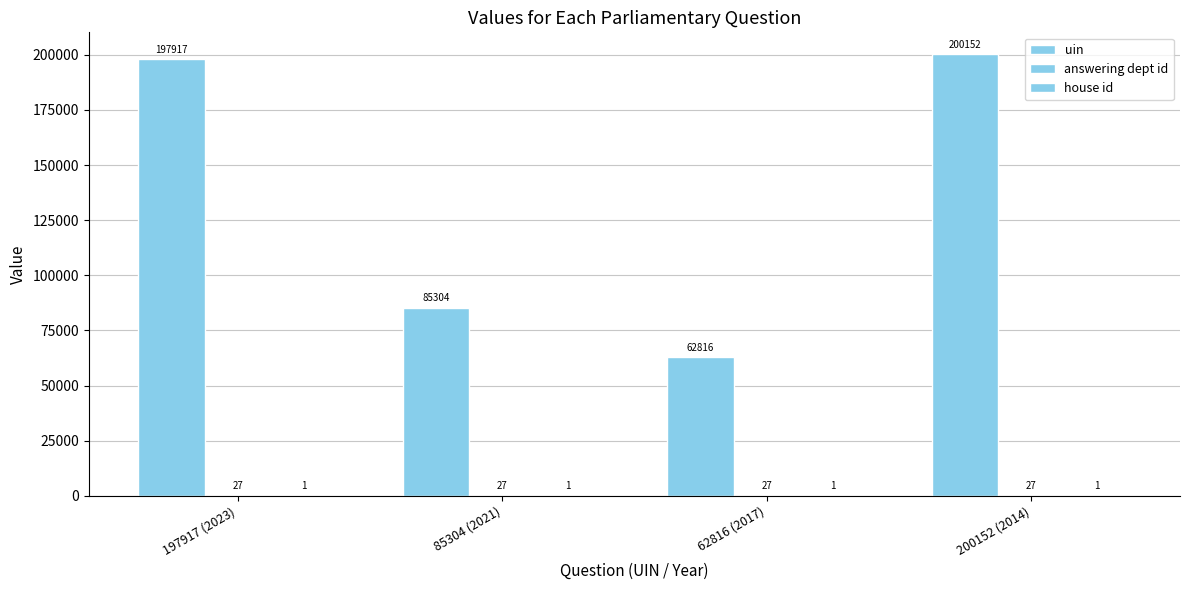

At which label is answering dept id closest to 27?

197917 (2023)